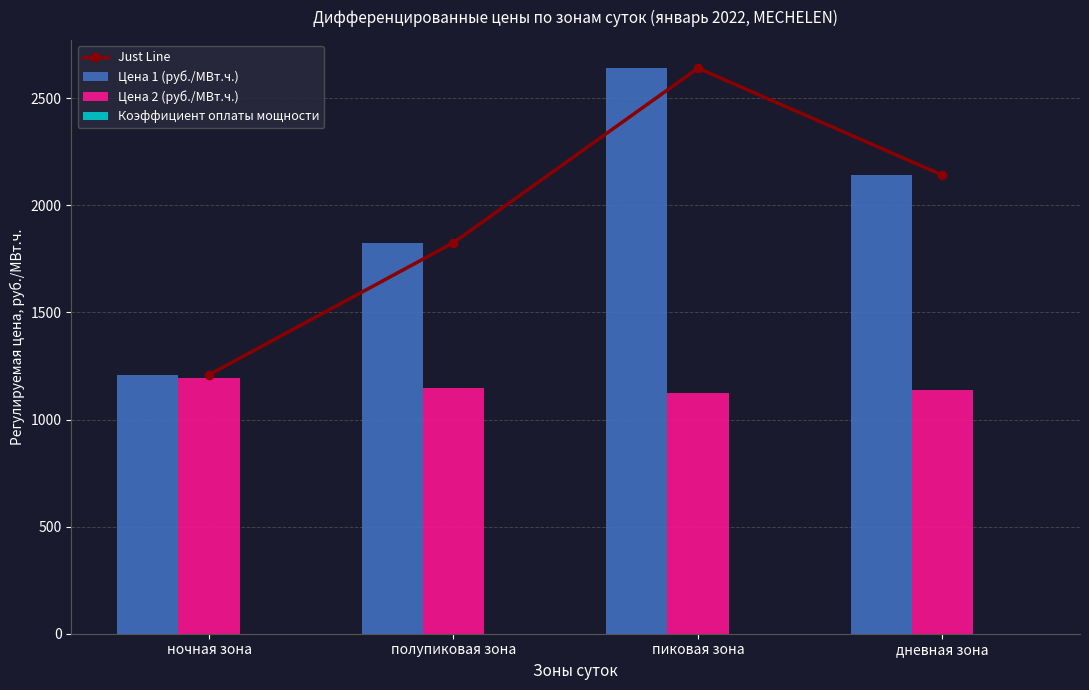

Where is Цена 1 (руб./МВт.ч.) nearest to the value 1924?

полупиковая зона